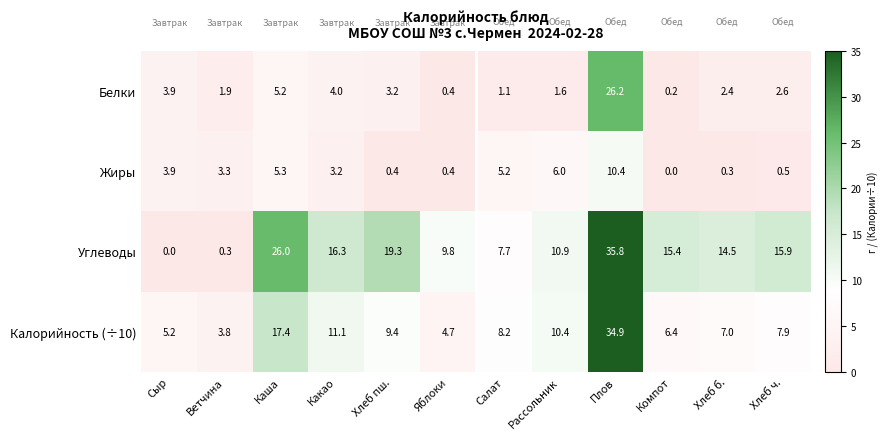

Which label corresponds to the largest value in the chart?

Плов